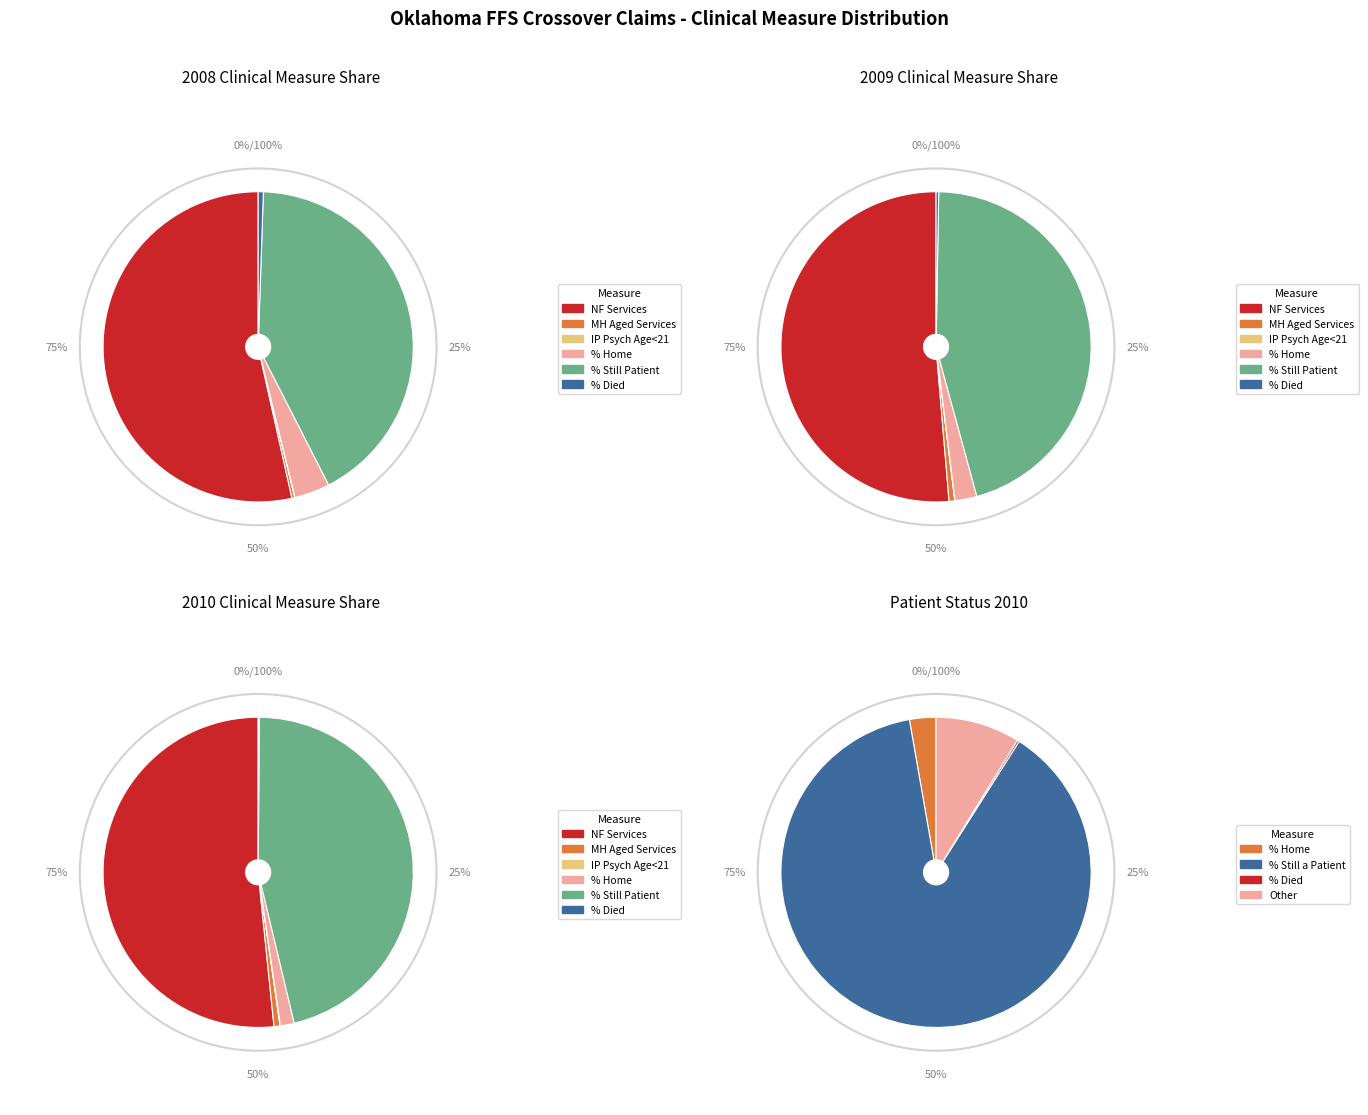

Is values_2008 the majority of the pie?

Yes